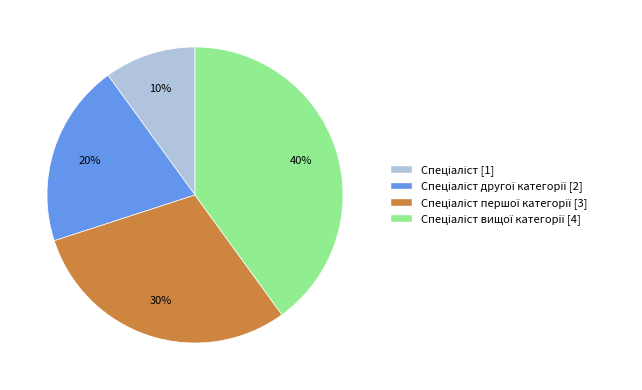

To the nearest percent, what is the average slice percentage?

25%